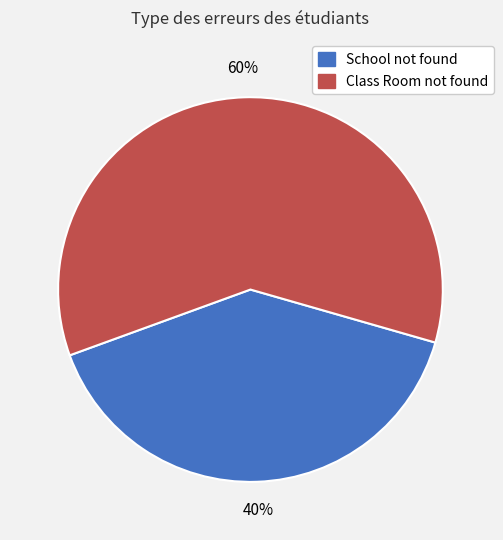

Is the sum of Class Room not found and School not found greater than half?

Yes